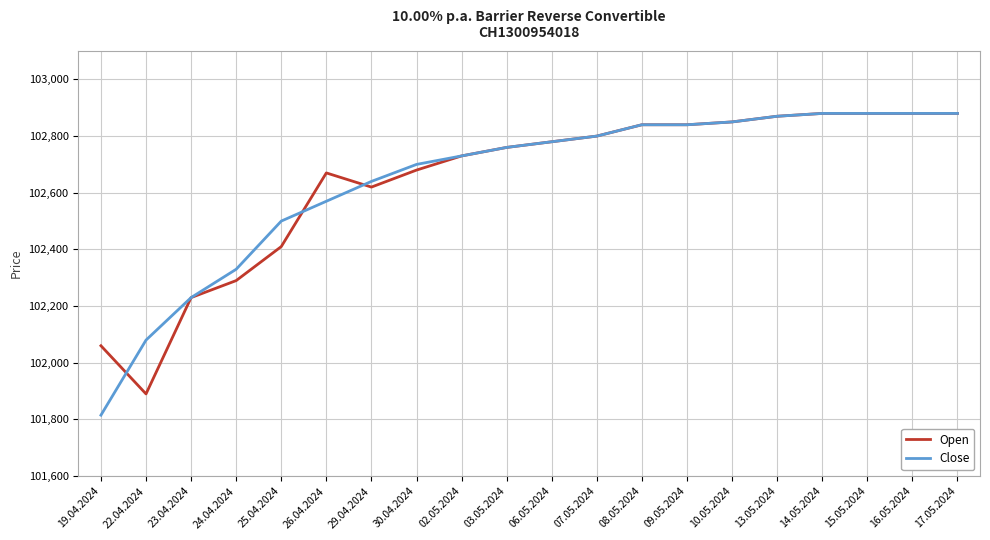

Rank the series at 22.04.2024 from lowest to highest value.

Open, Close